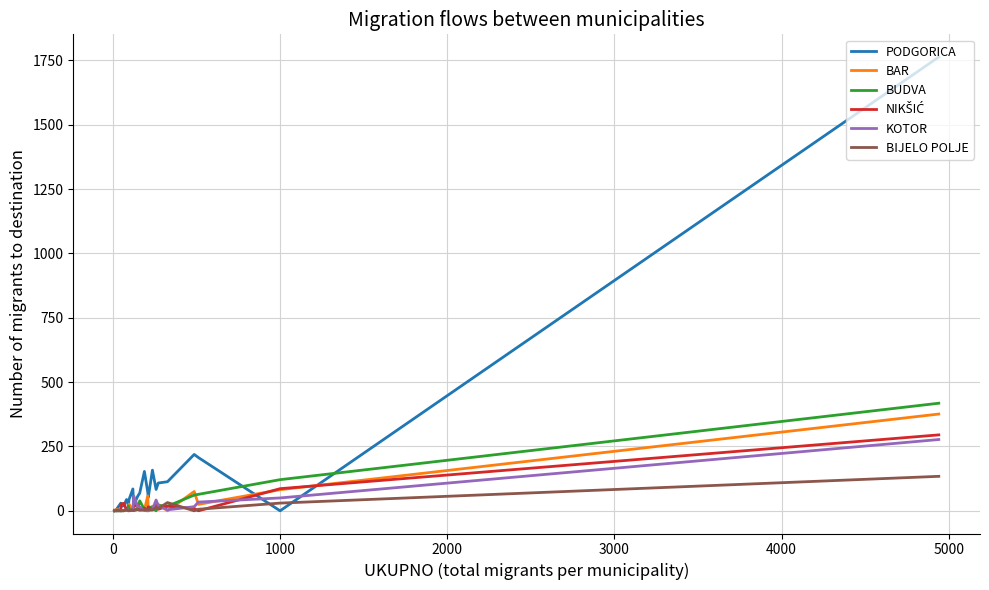

Which series has the largest total across all categories?

PODGORICA